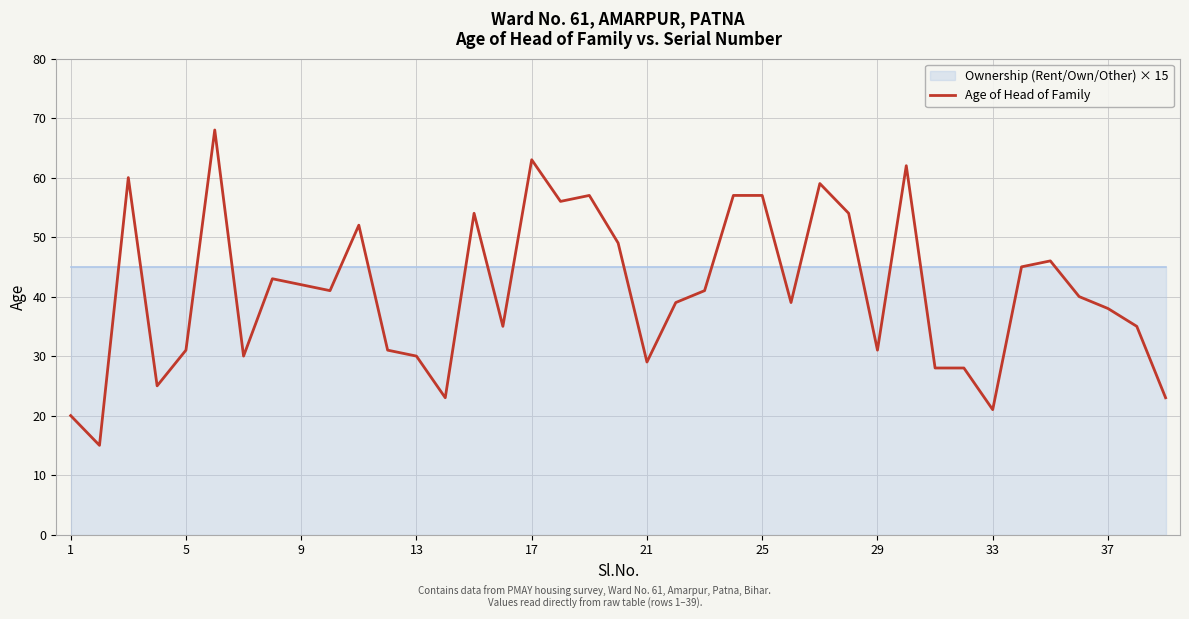

What is the highest value of the Age of Head of Family series?

68